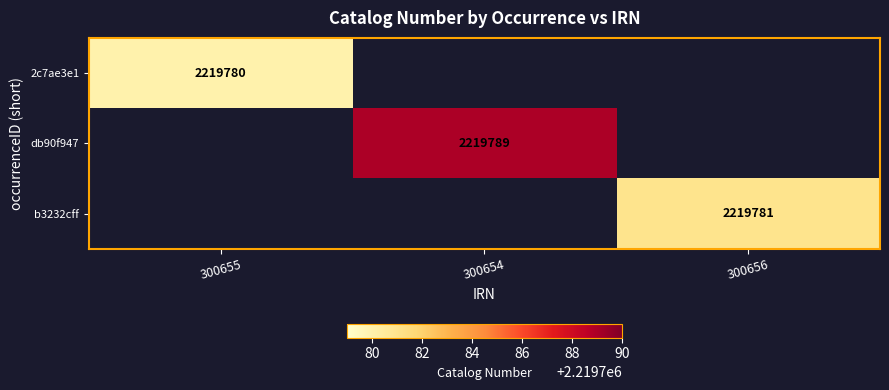

How many series are shown in this chart?

3